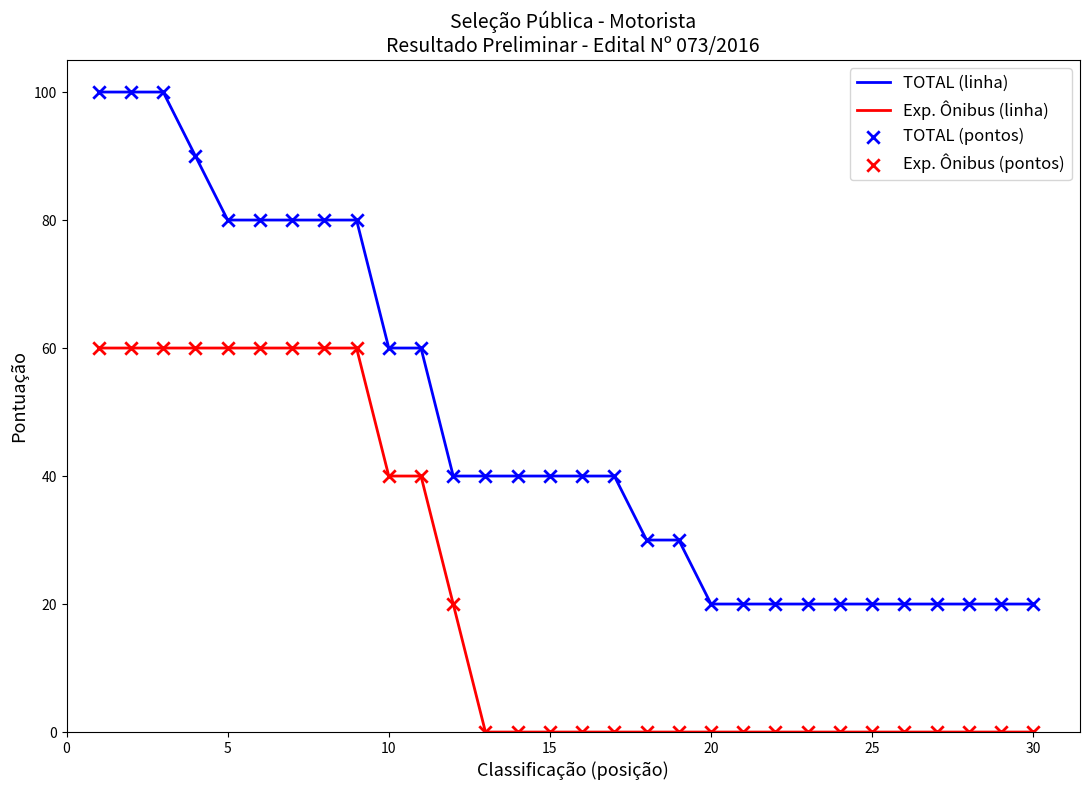

True or false: Exp. Ônibus (linha) and TOTAL (linha) intersect in this chart.

False